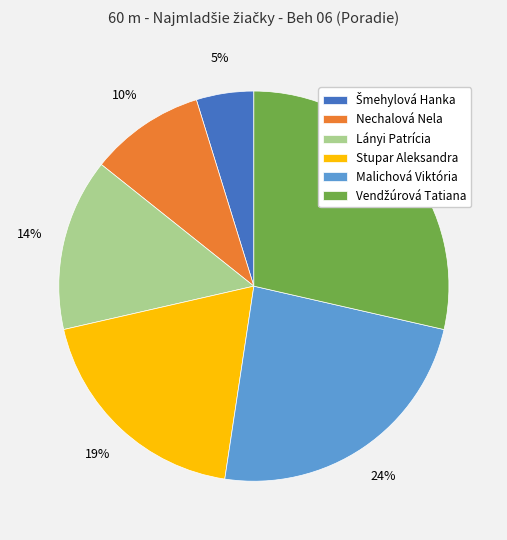

What percentage is the Lányi Patrícia slice, to the nearest percent?

14%